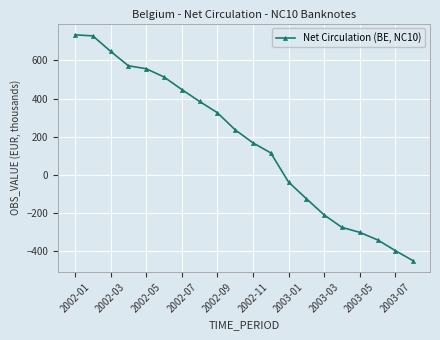

Reading right to left, transcribe all the data shown in this chart.

-452.2	-399.0	-342.4	-303.0	-277.0	-211.5	-126.1	-38.6	114.5	167.4	235.8	325.6	384.8	447.5	513.4	556.8	572.1	648.3	729.3	734.7